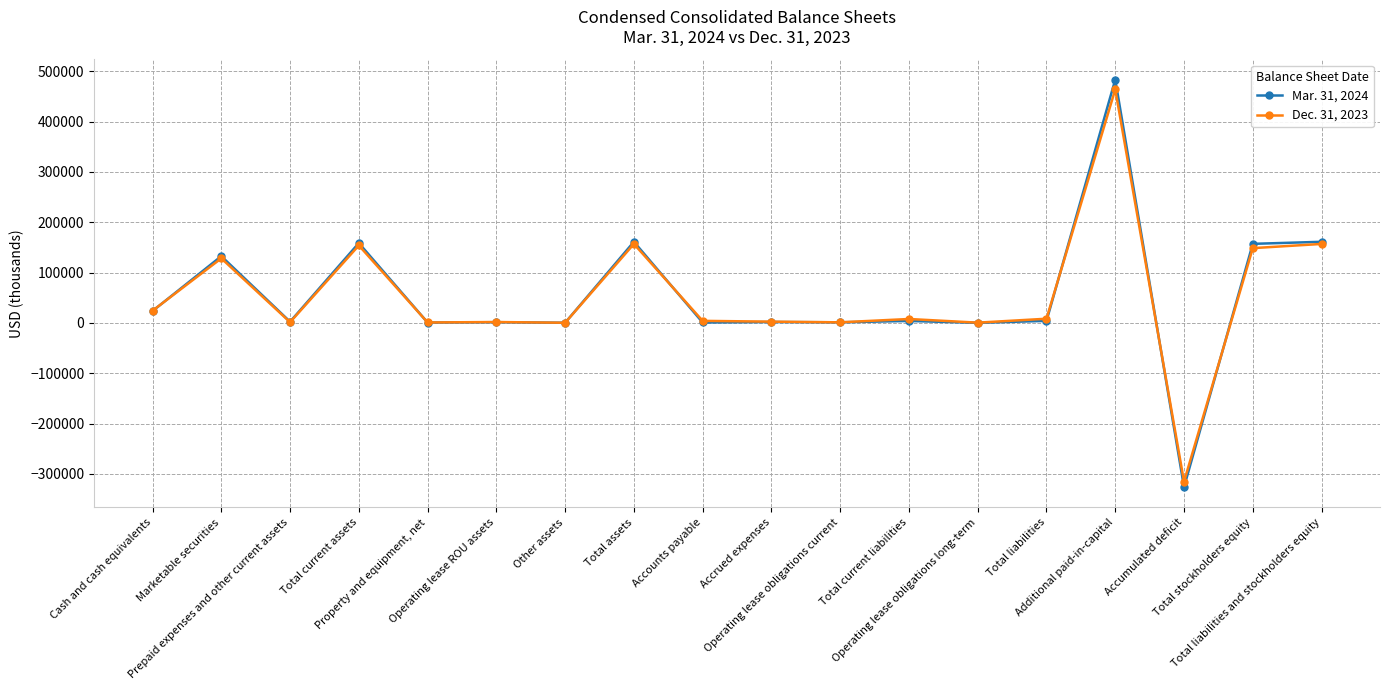

List the series in order of their peak value, lowest first.

Dec. 31, 2023, Mar. 31, 2024